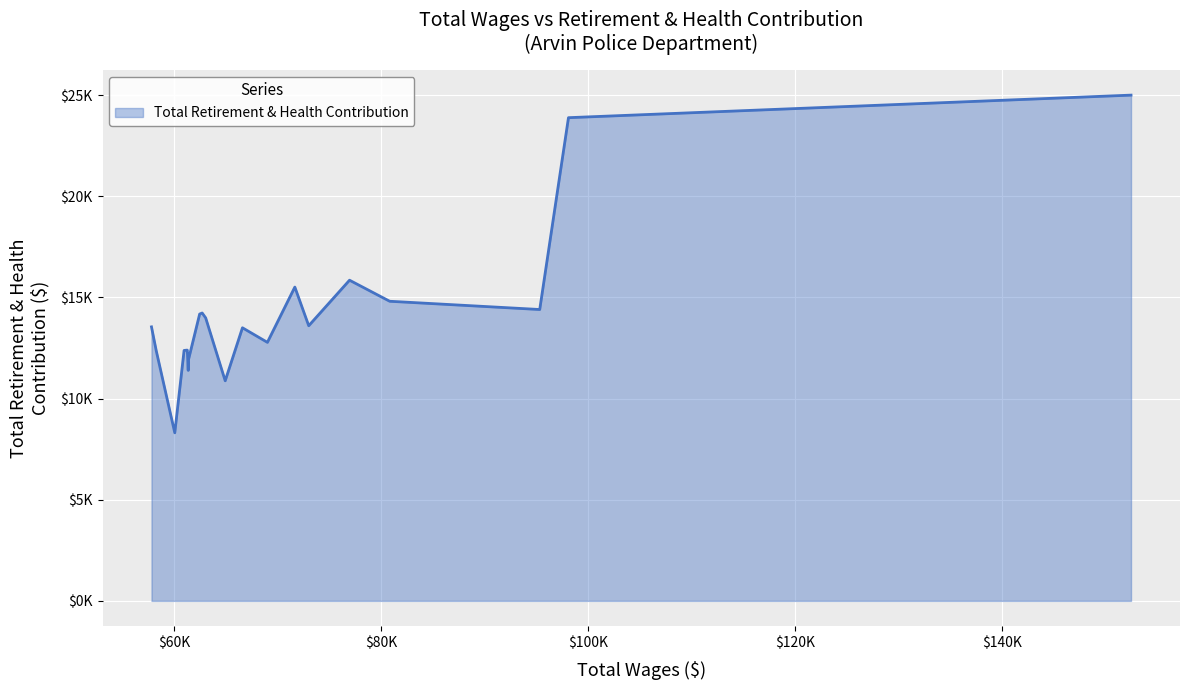

True or false: the data has more than 2 interior local peaks.

True